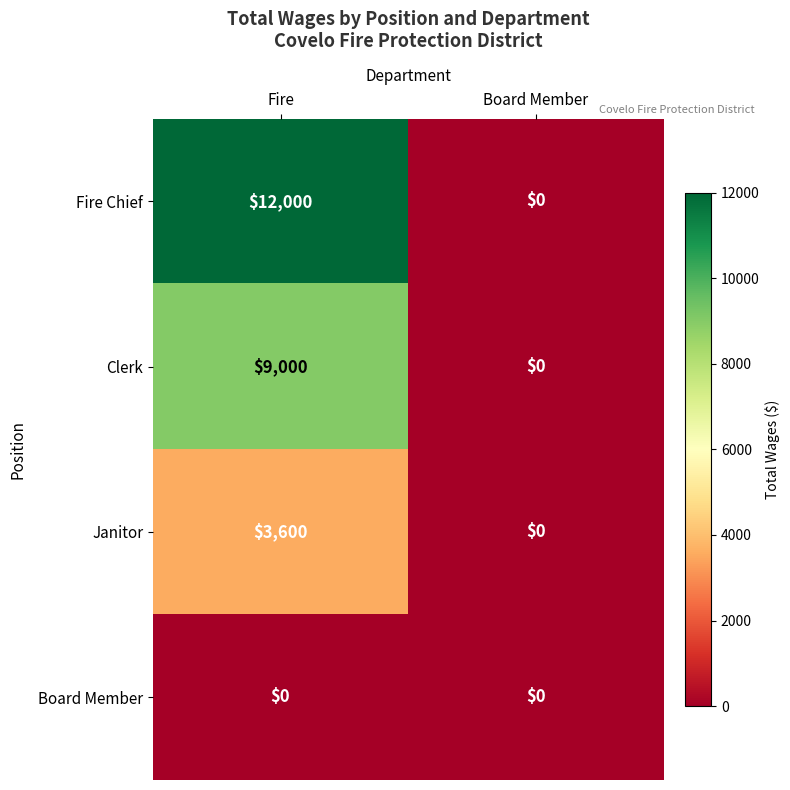

What is the sum of the Clerk values at Board Member and Fire?

9000